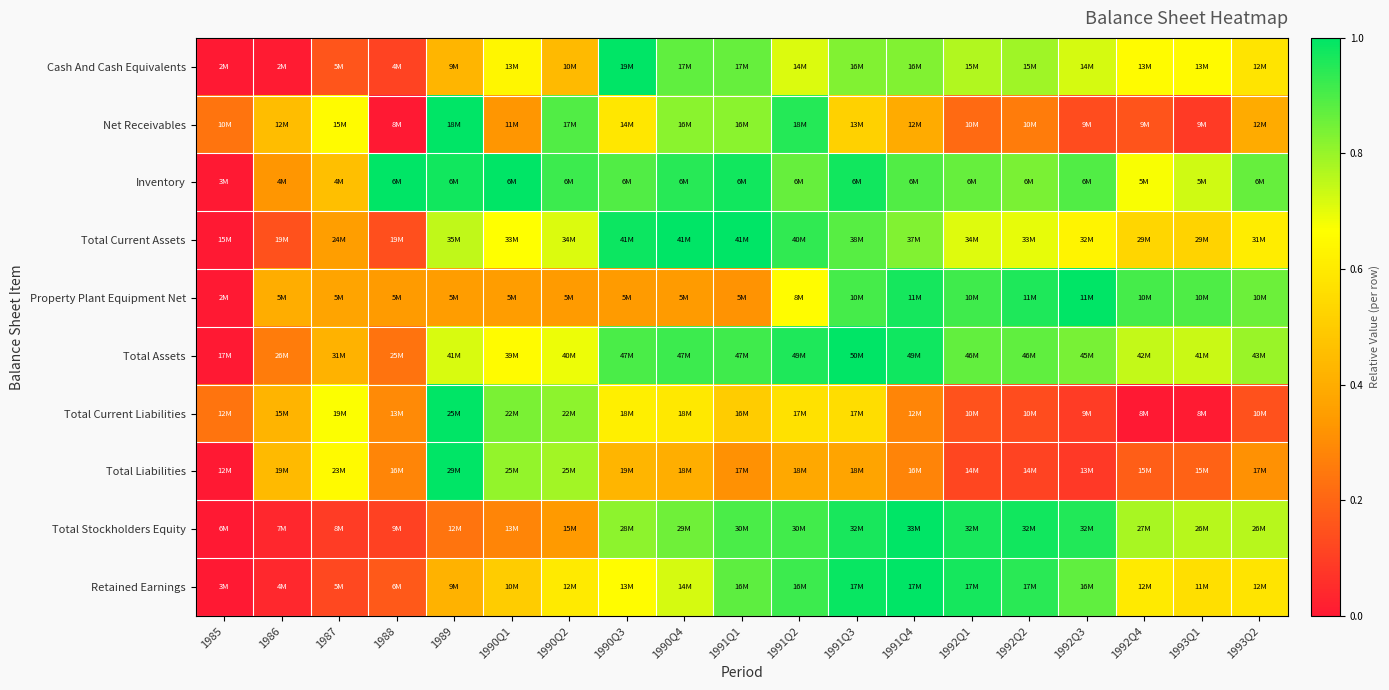

Reading left to right, what are all the values shown in this chart?

Cash And Cash Equivalents: 1985=0.0	1986=0.0	1987=0.2	1988=0.1	1989=0.4	1990Q1=0.6	1990Q2=0.4	1990Q3=1.0	1990Q4=0.9	1991Q1=0.9	1991Q2=0.7	1991Q3=0.8	1991Q4=0.8	1992Q1=0.8	1992Q2=0.8	1992Q3=0.7	1992Q4=0.7	1993Q1=0.6	1993Q2=0.6
Net Receivables: 1985=0.2	1986=0.5	1987=0.7	1988=0.0	1989=1.0	1990Q1=0.3	1990Q2=0.9	1990Q3=0.6	1990Q4=0.8	1991Q1=0.8	1991Q2=1.0	1991Q3=0.5	1991Q4=0.4	1992Q1=0.2	1992Q2=0.3	1992Q3=0.1	1992Q4=0.2	1993Q1=0.1	1993Q2=0.4
Inventory: 1985=0.0	1986=0.3	1987=0.5	1988=1.0	1989=1.0	1990Q1=1.0	1990Q2=0.9	1990Q3=0.9	1990Q4=0.9	1991Q1=1.0	1991Q2=0.9	1991Q3=1.0	1991Q4=0.9	1992Q1=0.9	1992Q2=0.8	1992Q3=0.9	1992Q4=0.7	1993Q1=0.7	1993Q2=0.9
Total Current Assets: 1985=0.0	1986=0.1	1987=0.4	1988=0.1	1989=0.7	1990Q1=0.7	1990Q2=0.7	1990Q3=1.0	1990Q4=1.0	1991Q1=1.0	1991Q2=0.9	1991Q3=0.9	1991Q4=0.8	1992Q1=0.7	1992Q2=0.7	1992Q3=0.6	1992Q4=0.5	1993Q1=0.5	1993Q2=0.6
Property Plant Equipment Net: 1985=0.0	1986=0.4	1987=0.4	1988=0.3	1989=0.4	1990Q1=0.4	1990Q2=0.3	1990Q3=0.3	1990Q4=0.3	1991Q1=0.3	1991Q2=0.7	1991Q3=0.9	1991Q4=1.0	1992Q1=0.9	1992Q2=1.0	1992Q3=1.0	1992Q4=0.9	1993Q1=0.9	1993Q2=0.9
Total Assets: 1985=0.0	1986=0.3	1987=0.4	1988=0.2	1989=0.7	1990Q1=0.7	1990Q2=0.7	1990Q3=0.9	1990Q4=0.9	1991Q1=0.9	1991Q2=1.0	1991Q3=1.0	1991Q4=1.0	1992Q1=0.9	1992Q2=0.9	1992Q3=0.8	1992Q4=0.7	1993Q1=0.7	1993Q2=0.8
Total Current Liabilities: 1985=0.2	1986=0.4	1987=0.7	1988=0.3	1989=1.0	1990Q1=0.8	1990Q2=0.8	1990Q3=0.6	1990Q4=0.6	1991Q1=0.5	1991Q2=0.6	1991Q3=0.6	1991Q4=0.3	1992Q1=0.2	1992Q2=0.1	1992Q3=0.1	1992Q4=0.0	1993Q1=0.0	1993Q2=0.1
Total Liabilities: 1985=0.0	1986=0.4	1987=0.7	1988=0.3	1989=1.0	1990Q1=0.8	1990Q2=0.8	1990Q3=0.4	1990Q4=0.4	1991Q1=0.3	1991Q2=0.4	1991Q3=0.4	1991Q4=0.3	1992Q1=0.1	1992Q2=0.1	1992Q3=0.1	1992Q4=0.2	1993Q1=0.2	1993Q2=0.3
Total Stockholders Equity: 1985=0.0	1986=0.0	1987=0.1	1988=0.1	1989=0.2	1990Q1=0.3	1990Q2=0.3	1990Q3=0.8	1990Q4=0.9	1991Q1=0.9	1991Q2=0.9	1991Q3=1.0	1991Q4=1.0	1992Q1=1.0	1992Q2=1.0	1992Q3=1.0	1992Q4=0.8	1993Q1=0.8	1993Q2=0.8
Retained Earnings: 1985=0.0	1986=0.0	1987=0.1	1988=0.2	1989=0.4	1990Q1=0.5	1990Q2=0.6	1990Q3=0.7	1990Q4=0.7	1991Q1=0.9	1991Q2=0.9	1991Q3=1.0	1991Q4=1.0	1992Q1=1.0	1992Q2=0.9	1992Q3=0.9	1992Q4=0.6	1993Q1=0.6	1993Q2=0.6